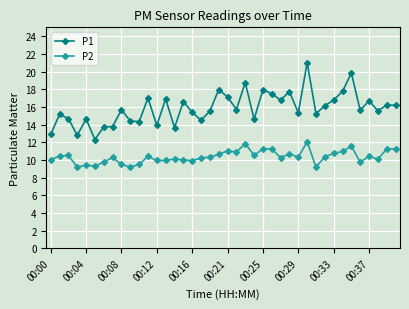

Rank the series by their maximum value, from highest to lowest.

P1, P2